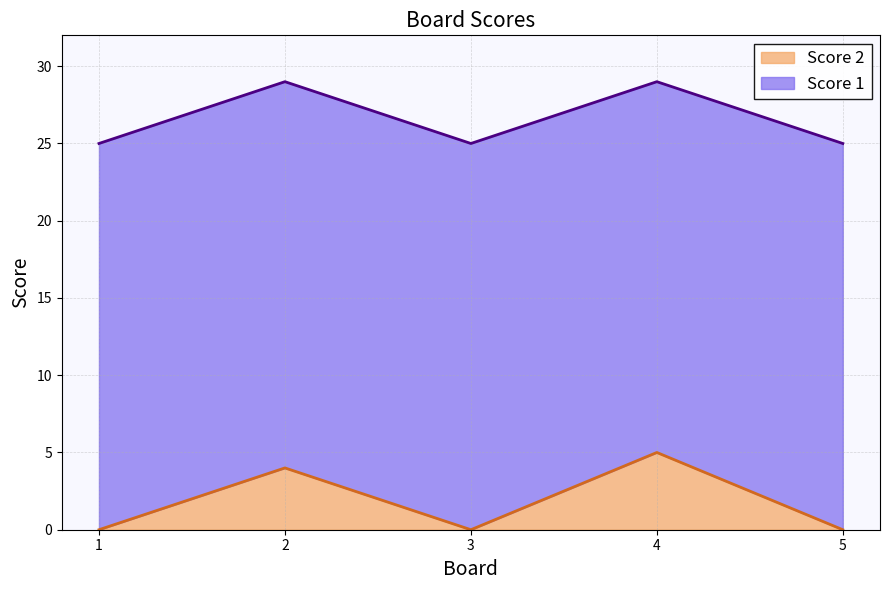

Where is the first local maximum?

2